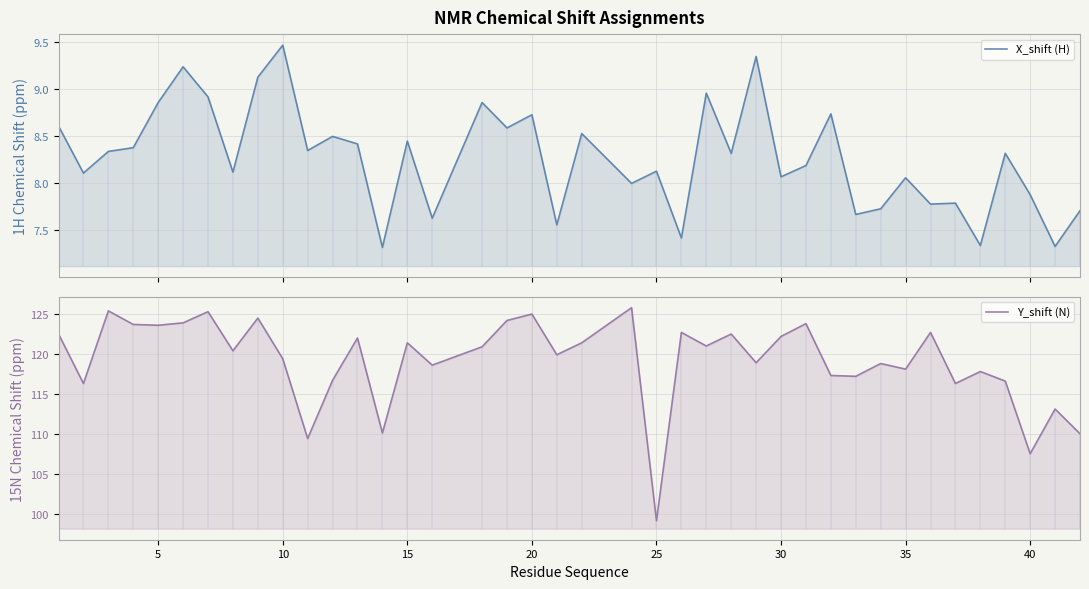

The X_shift (H) series shows 6.4 at 25. True or false?

False